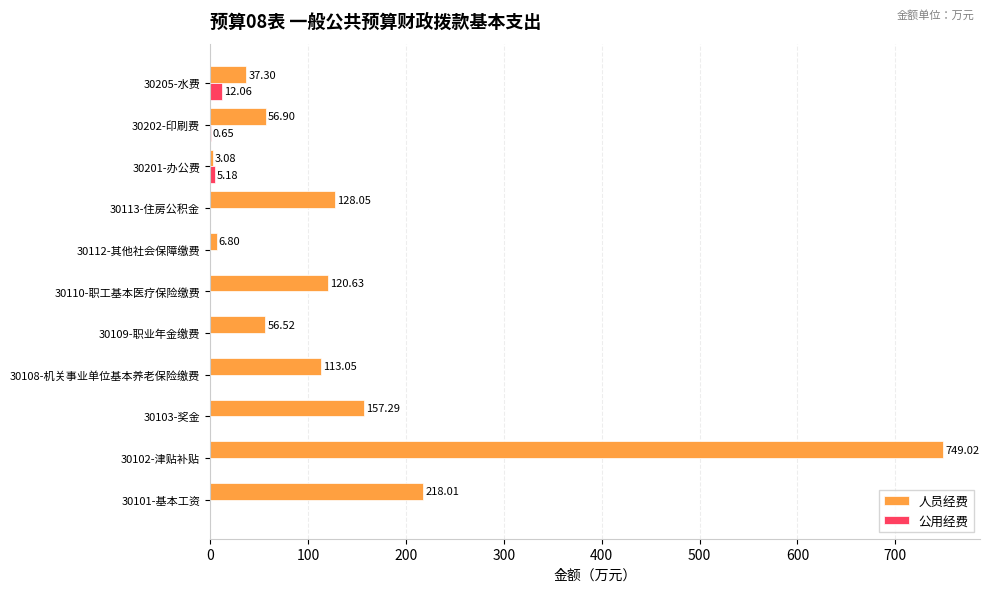

What is the sum of all 公用经费 values?

17.9